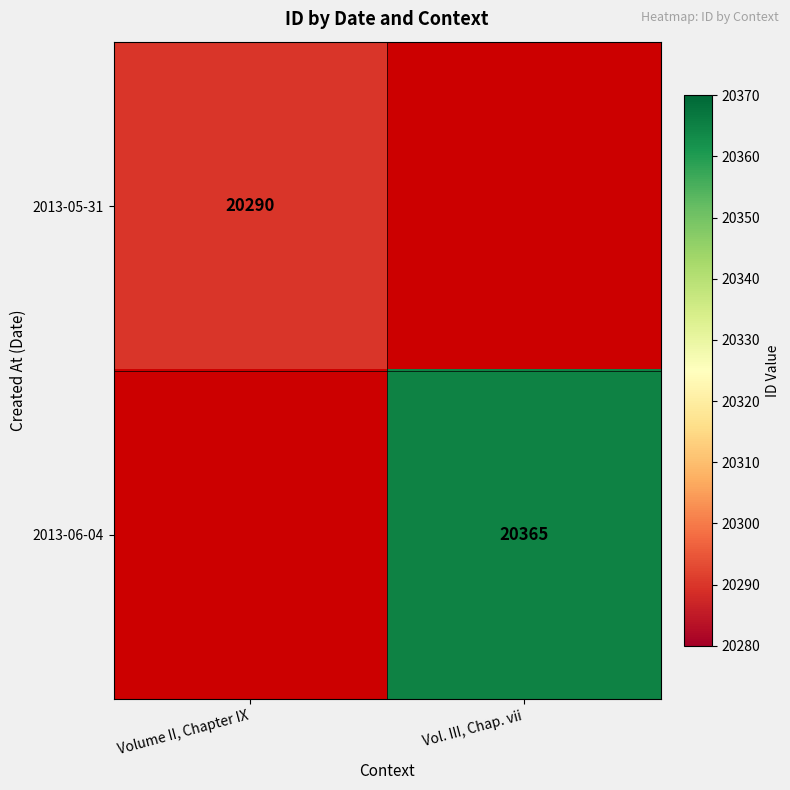

The value of 2013-06-04 at Vol. III, Chap. vii is 20365. True or false?

True